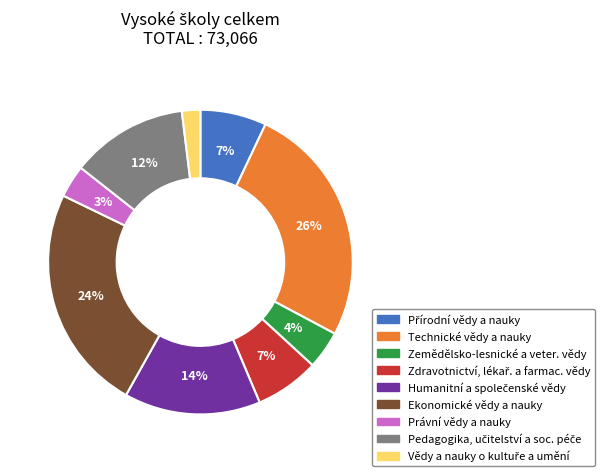

Count the number of slices in the pie.

9